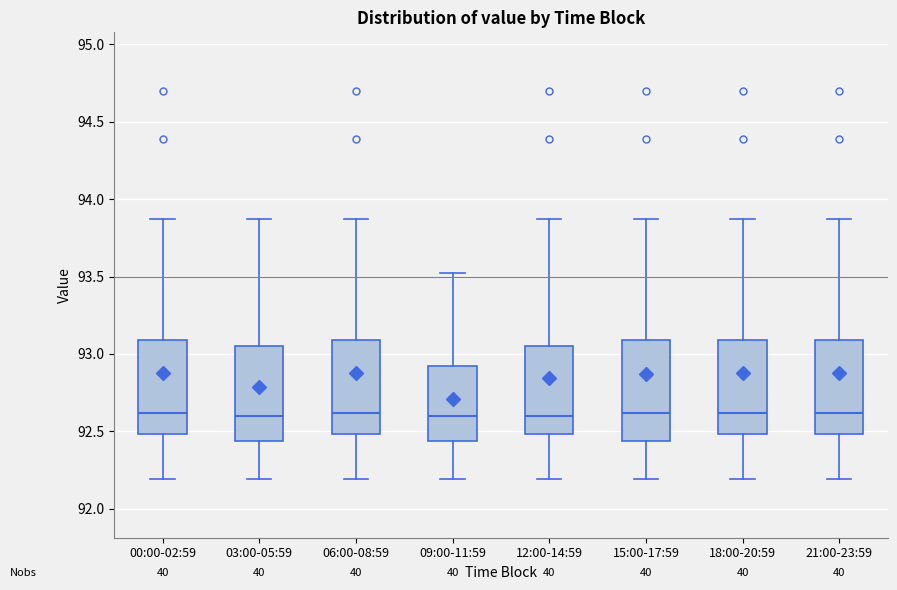

Reading left to right, read every box against the y-axis: the position of its median line, the range the box covers, and the ends of its whiskers. The values are not printed on the chart, so give them approximately, as read against the axis.

00:00-02:59: median 92.60, box 92.50 to 93.10, whiskers 92.20 to 93.85
03:00-05:59: median 92.60, box 92.45 to 93.05, whiskers 92.20 to 93.85
06:00-08:59: median 92.60, box 92.50 to 93.10, whiskers 92.20 to 93.85
09:00-11:59: median 92.60, box 92.45 to 92.90, whiskers 92.20 to 93.50
12:00-14:59: median 92.60, box 92.50 to 93.05, whiskers 92.20 to 93.85
15:00-17:59: median 92.60, box 92.45 to 93.10, whiskers 92.20 to 93.85
18:00-20:59: median 92.60, box 92.50 to 93.10, whiskers 92.20 to 93.85
21:00-23:59: median 92.60, box 92.50 to 93.10, whiskers 92.20 to 93.85